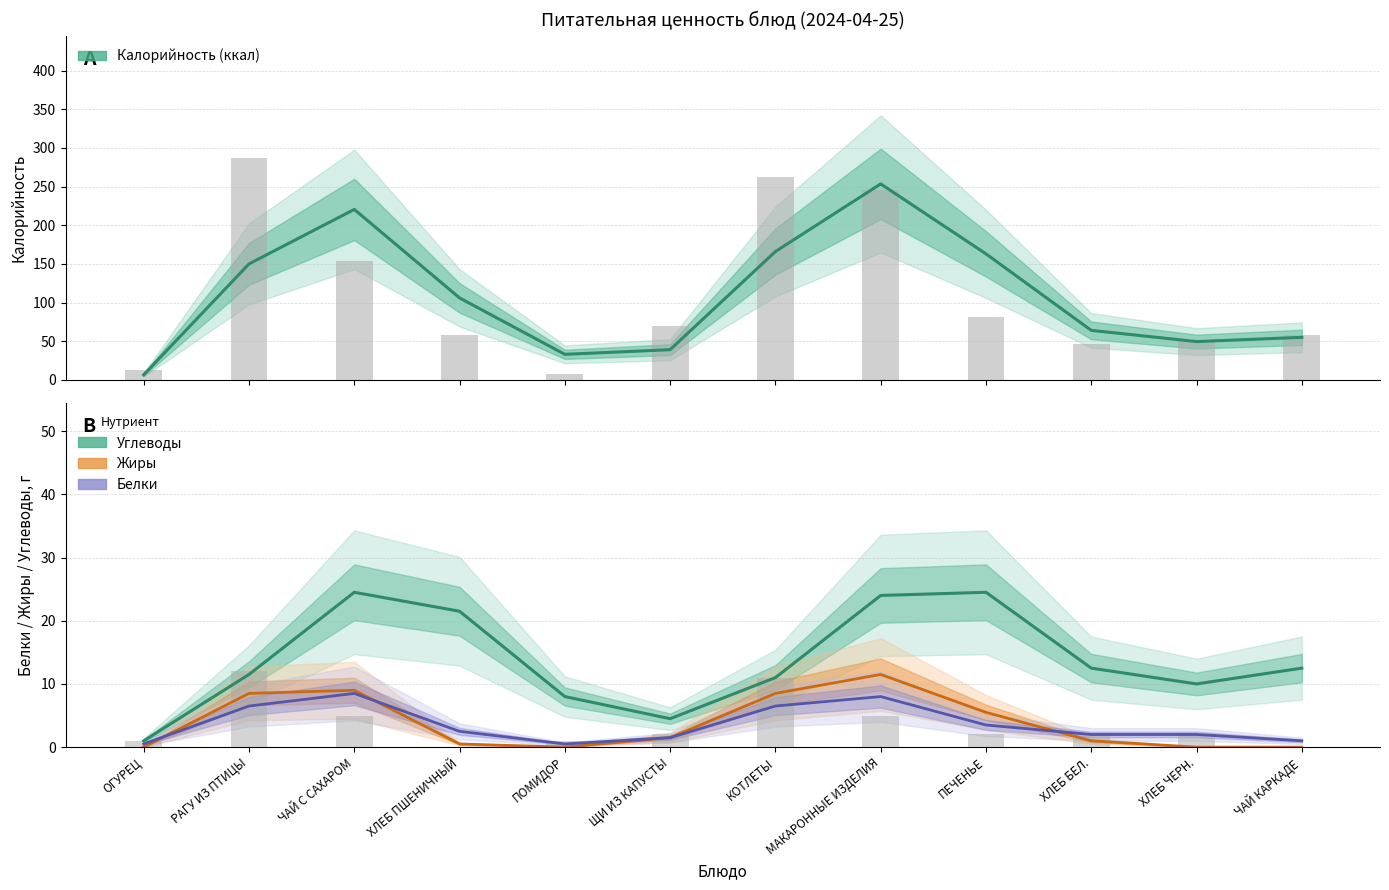

What position from the left is ПОМИДОР?

5